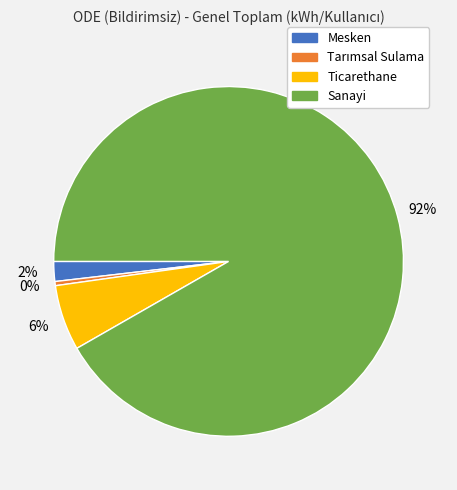

Which category has the biggest portion of the pie?

Sanayi